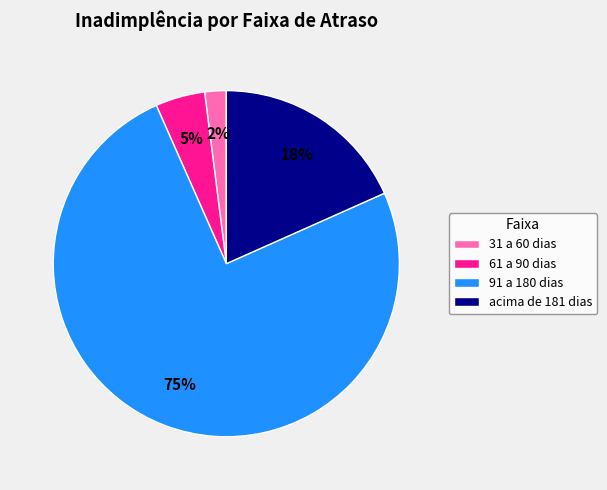

To the nearest percent, what is the difference between the 31 a 60 dias and 91 a 180 dias slice percentages?

73%